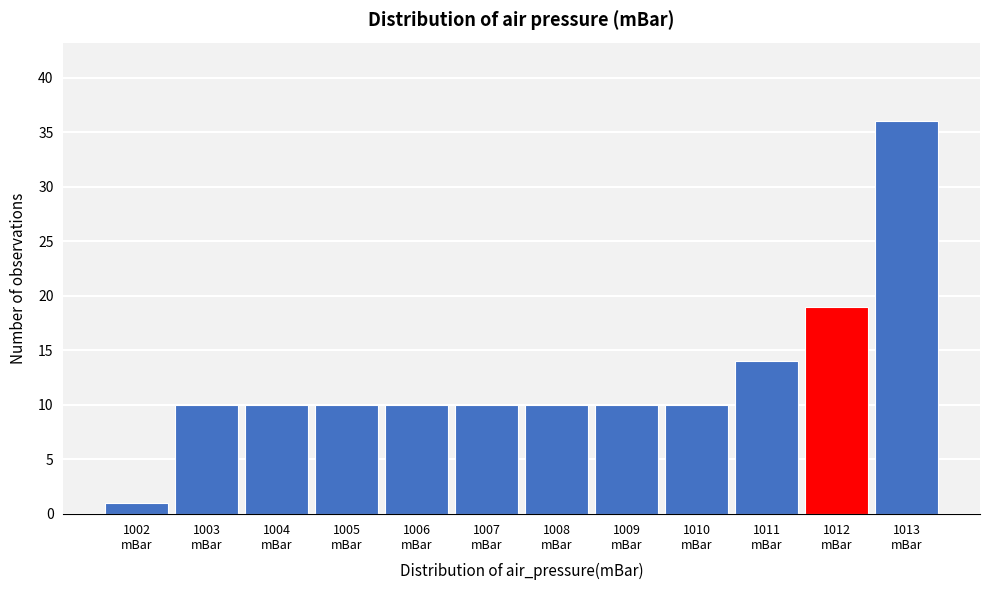

Reading left to right, transcribe all the data shown in this chart.

1	10	10	10	10	10	10	10	10	14	19	36